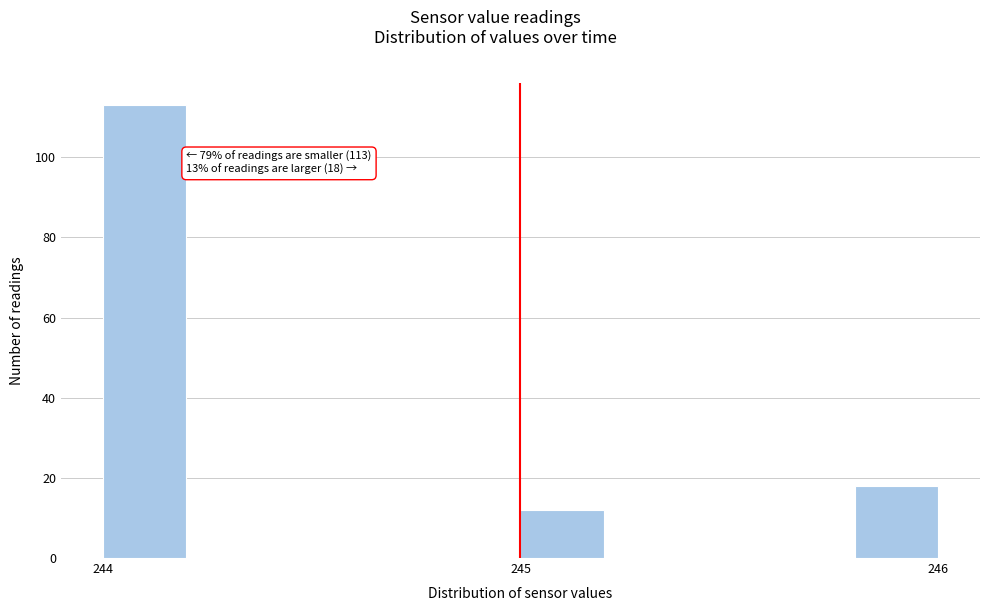

Around what value on the x-axis is the tallest bar? Give the approximate position of its centre, as read against the axis.

244.1